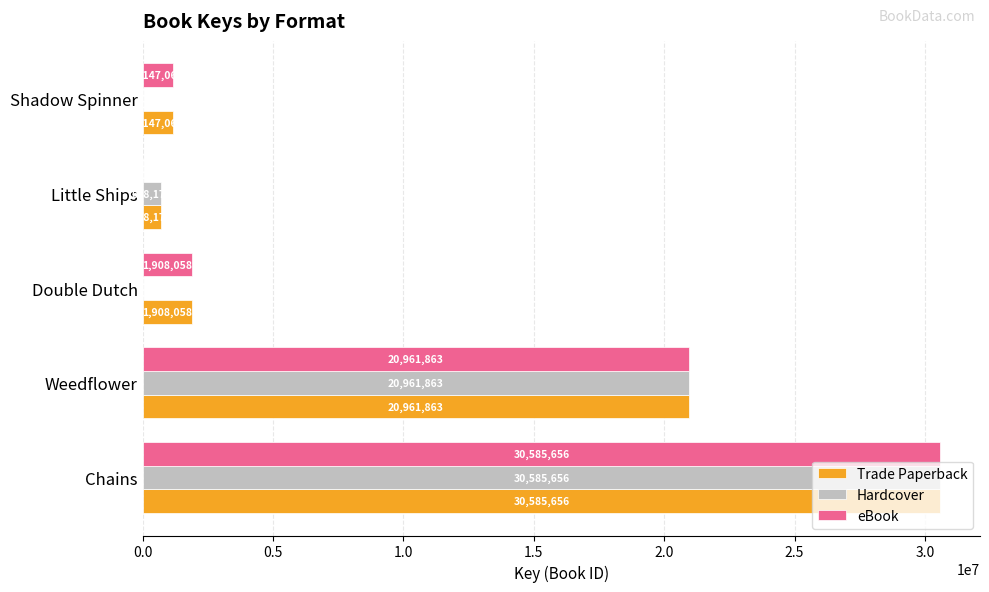

What is the sum of the Trade Paperback values at Shadow Spinner and Double Dutch?

3055118